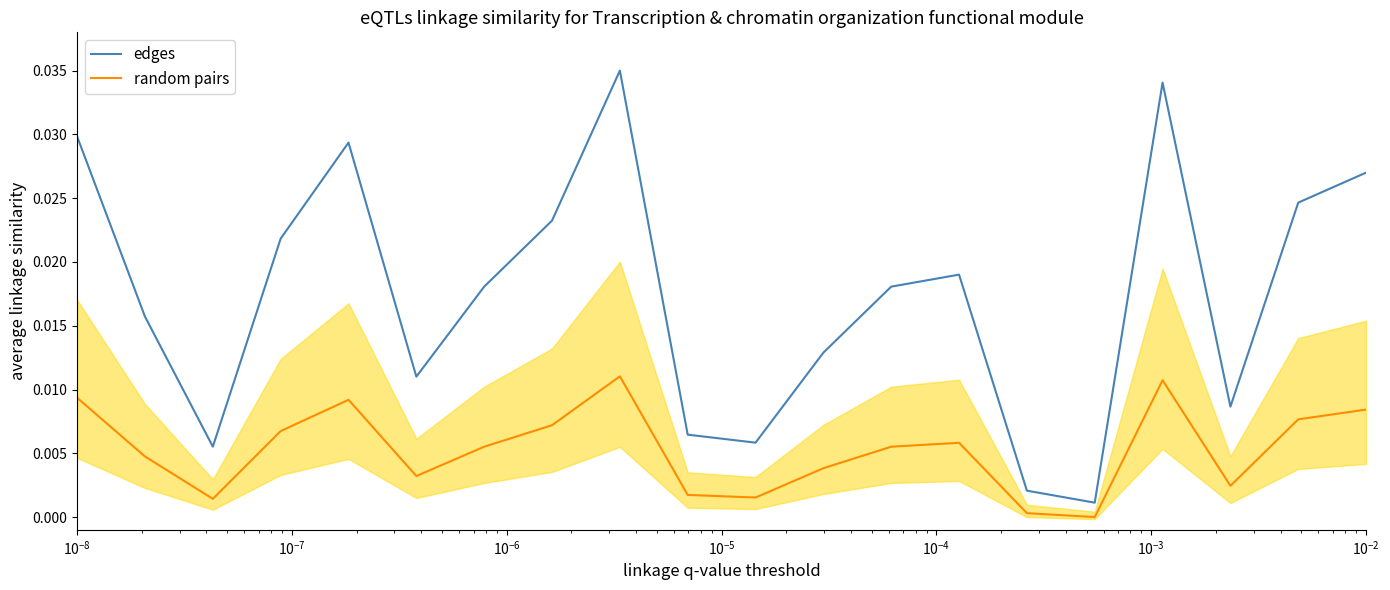

True or false: edges and random pairs cross at least once.

False